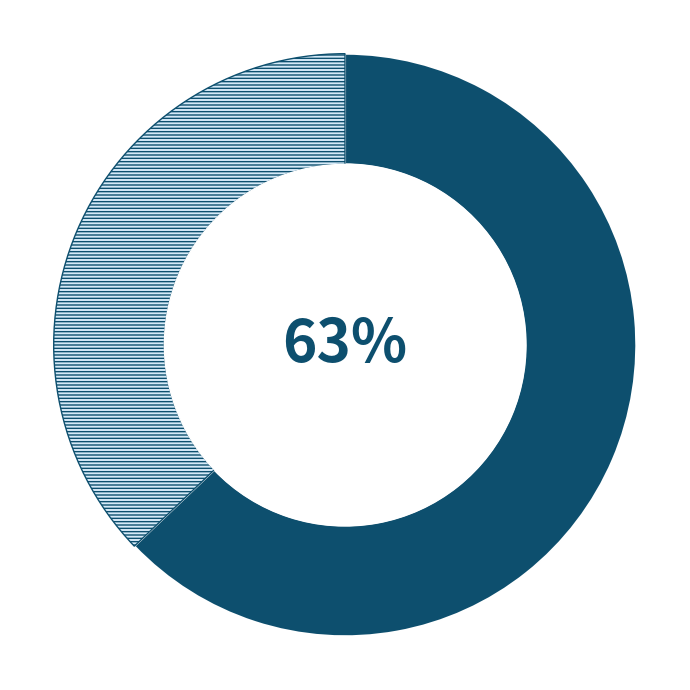

To the nearest percent, what is the difference between the largest and smallest slice percentages?

26%